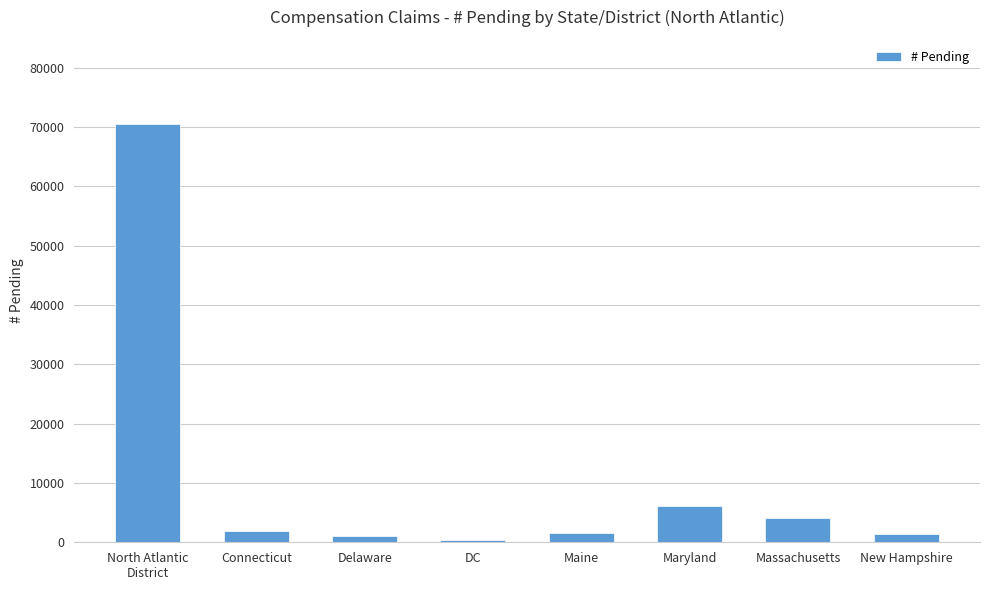

What is the change in value from Connecticut to Delaware?

-851